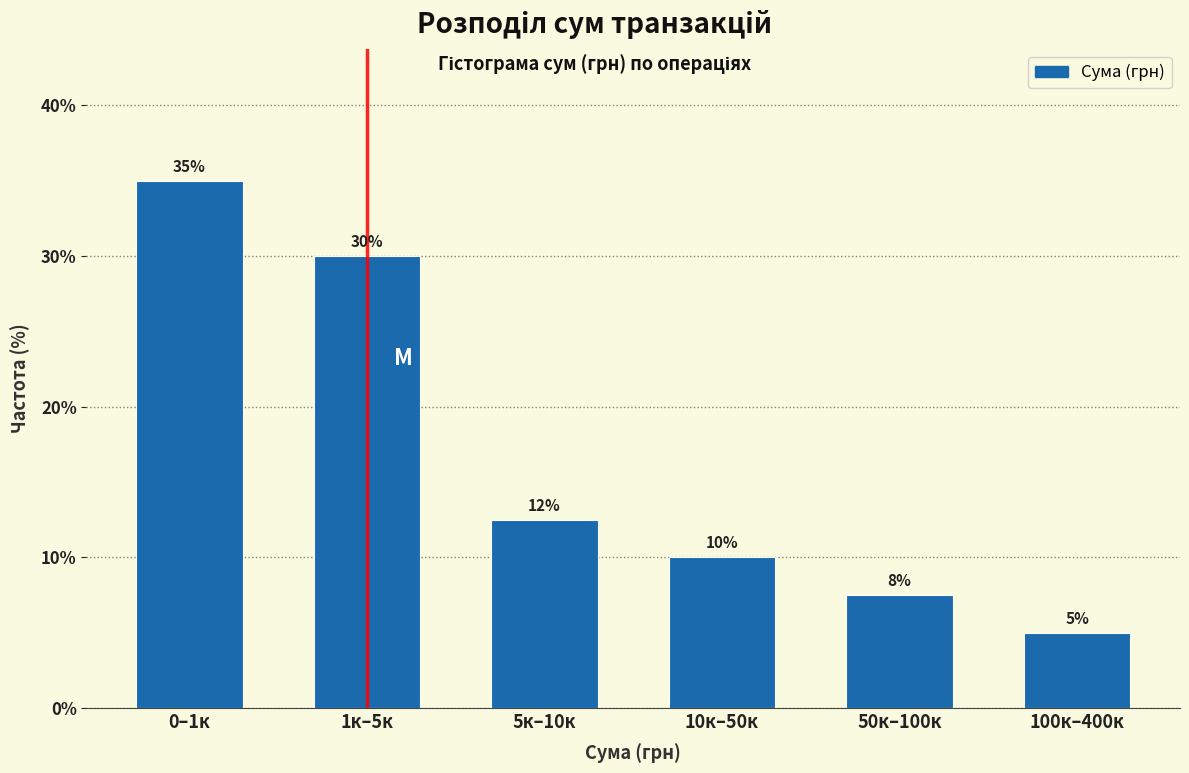

Which label corresponds to the largest value in the chart?

0–1к